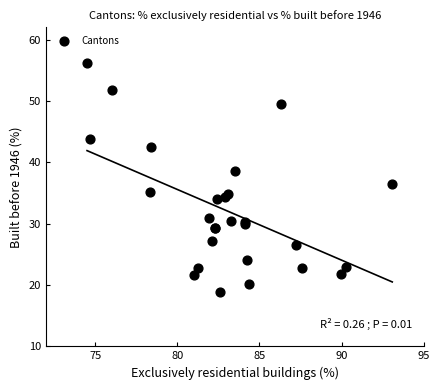

What Y value in the scatter plot is closest to 37?

36.4